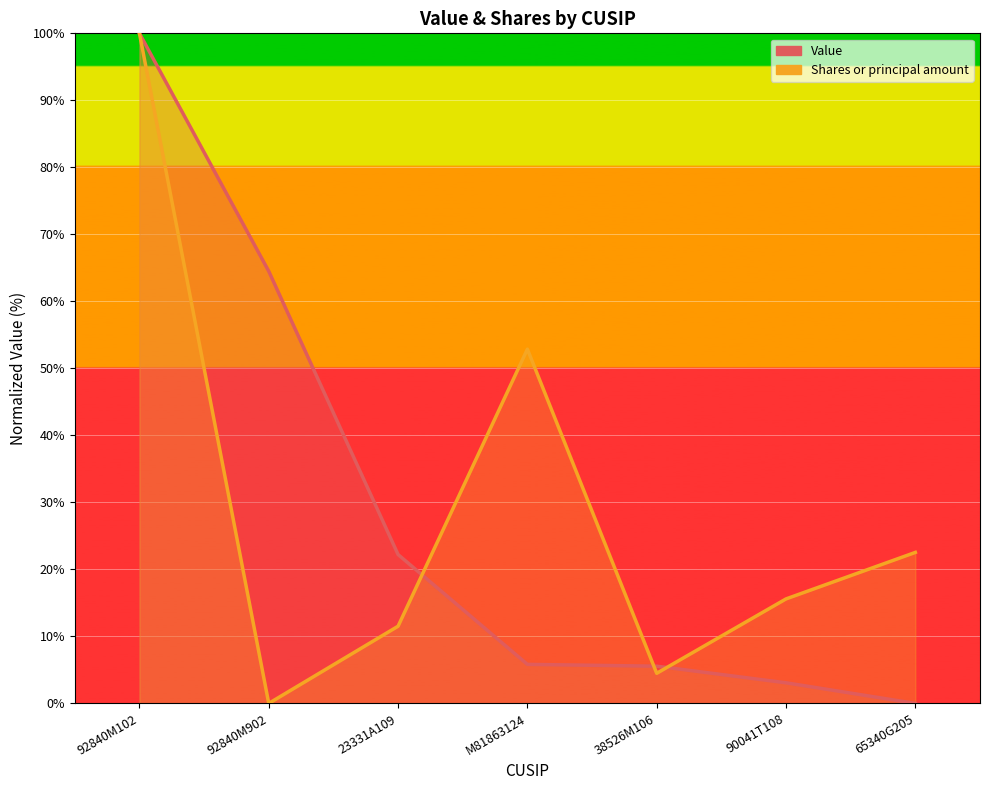

What is the label of the 1st point from the right?

65340G205